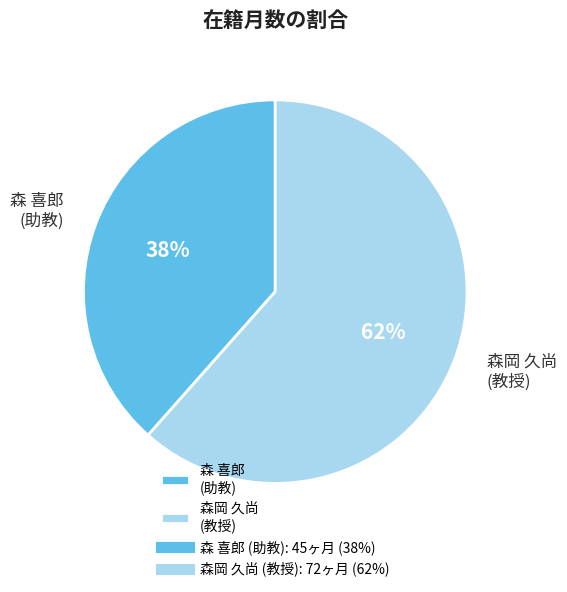

Is there a majority slice in this chart?

Yes